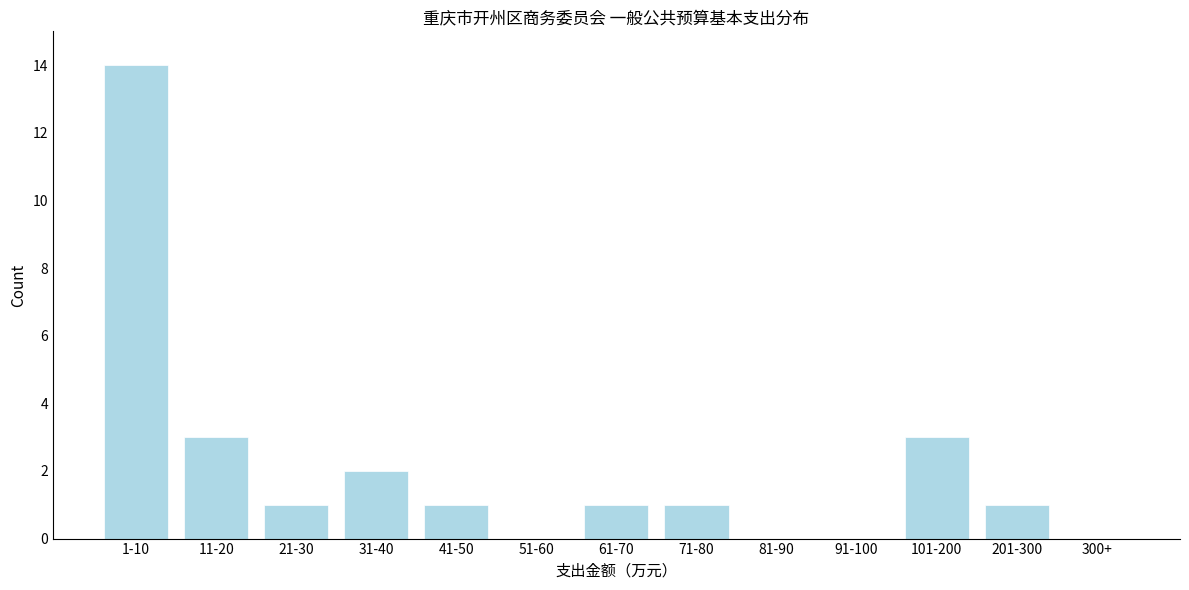

Reading left to right, transcribe all the data shown in this chart.

1-10=14	11-20=3	21-30=1	31-40=2	41-50=1	51-60=0	61-70=1	71-80=1	81-90=0	91-100=0	101-200=3	201-300=1	300+=0